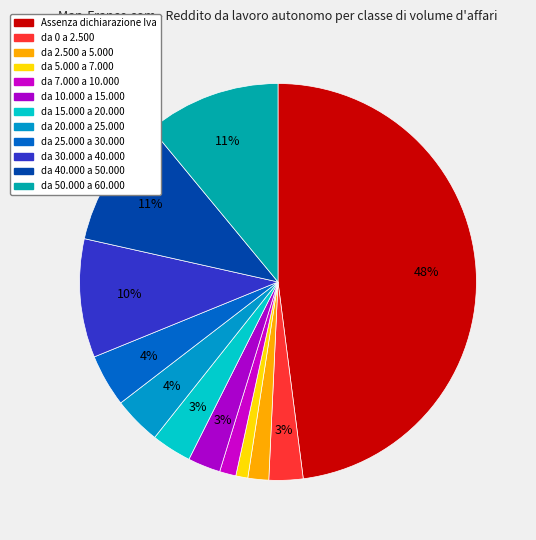

True or false: da 25.000 a 30.000 accounts for 1% of the total.

False